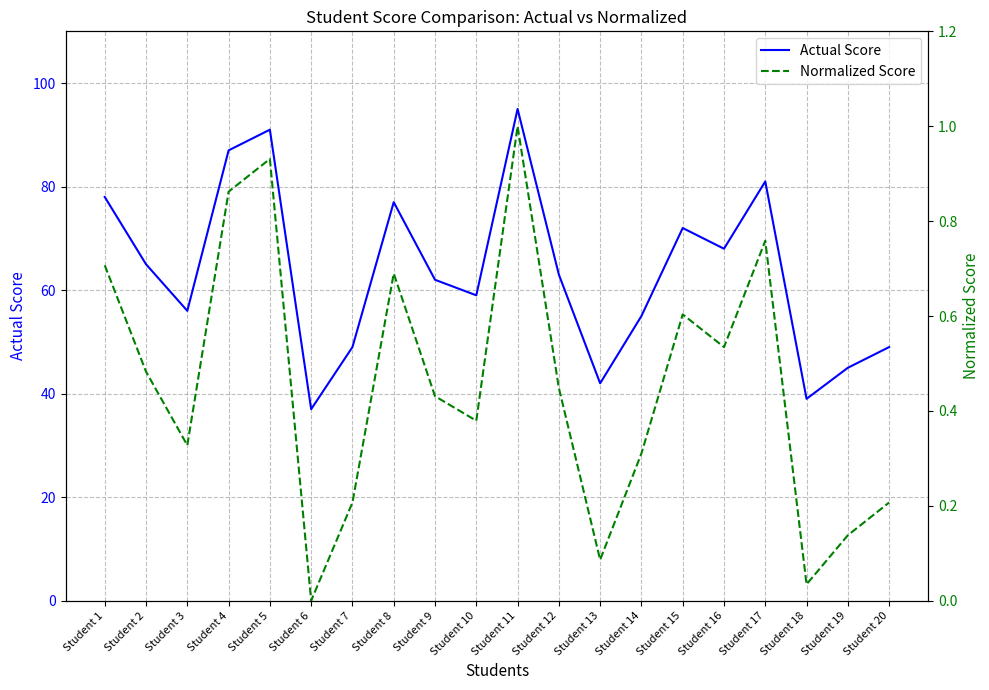

Which category has the highest value in the Actual Score series?

Student 11